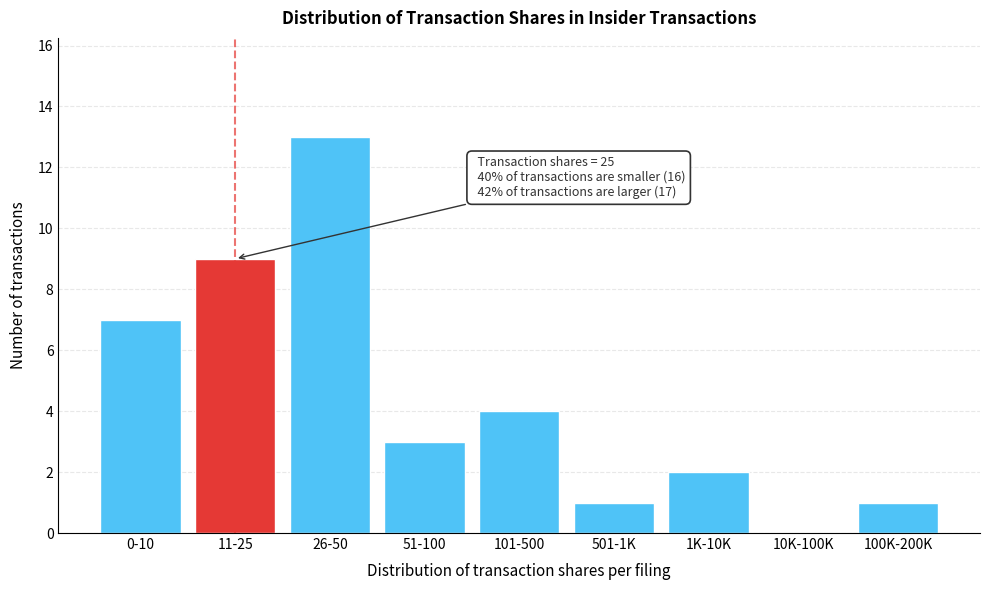

Reading left to right, transcribe all the data shown in this chart.

0-10=7	11-25=9	26-50=13	51-100=3	101-500=4	501-1K=1	1K-10K=2	10K-100K=0	100K-200K=1